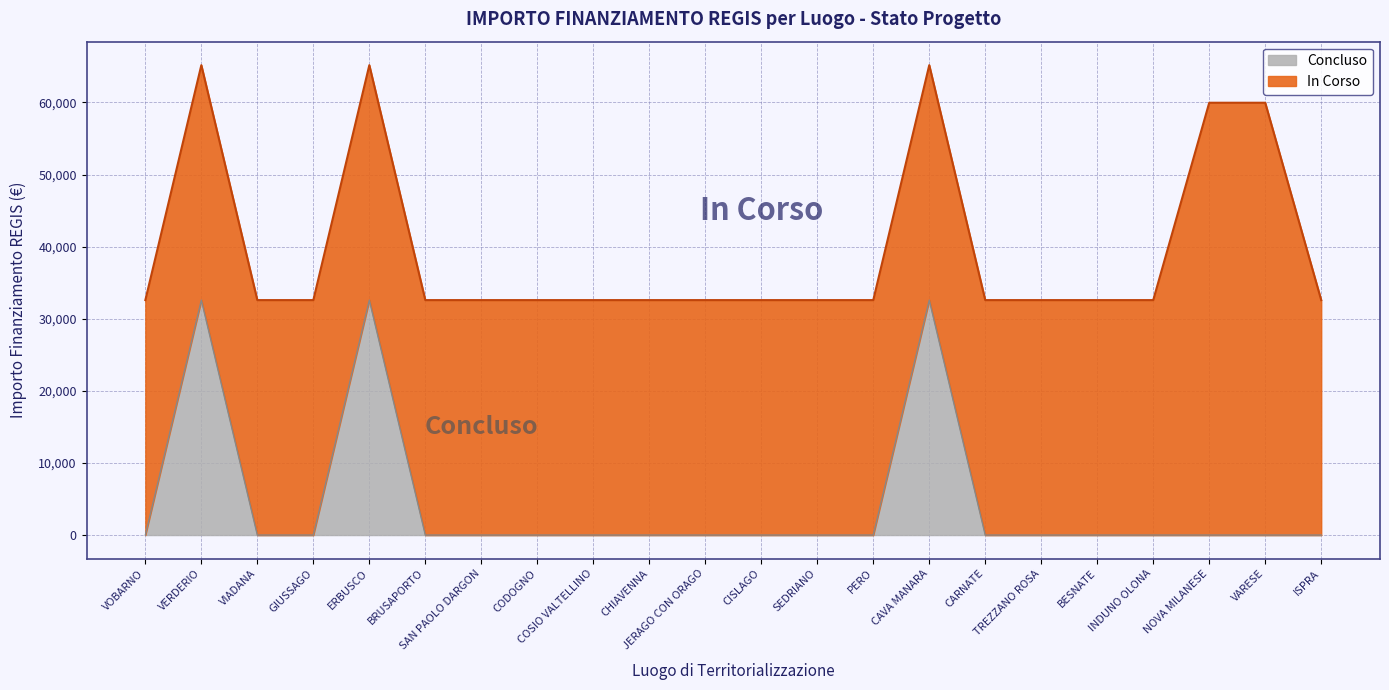

Does the chart have visible grid lines?

Yes